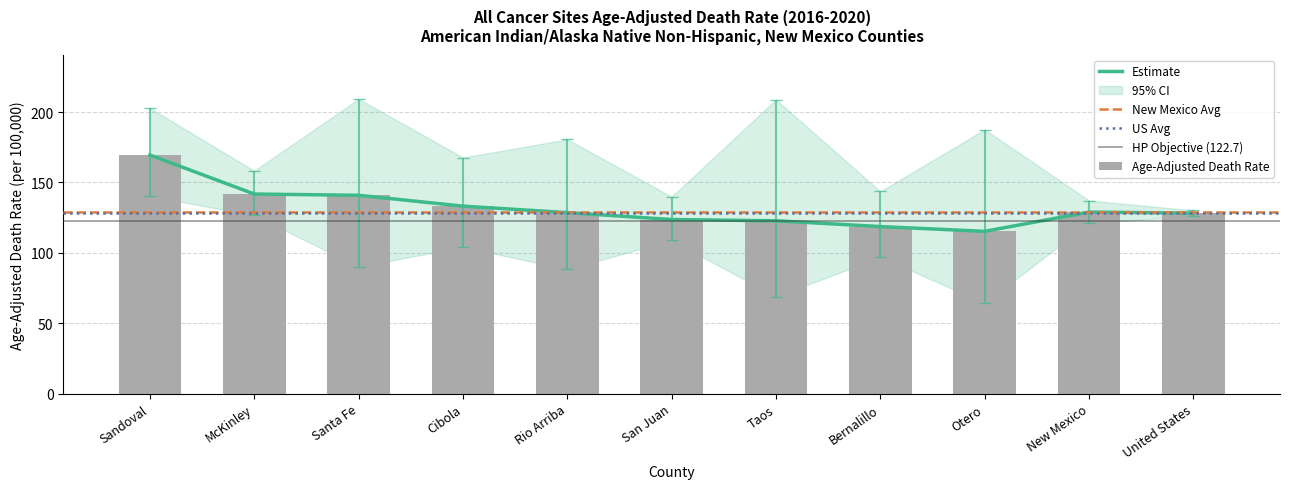

How many bars are there in total?

11